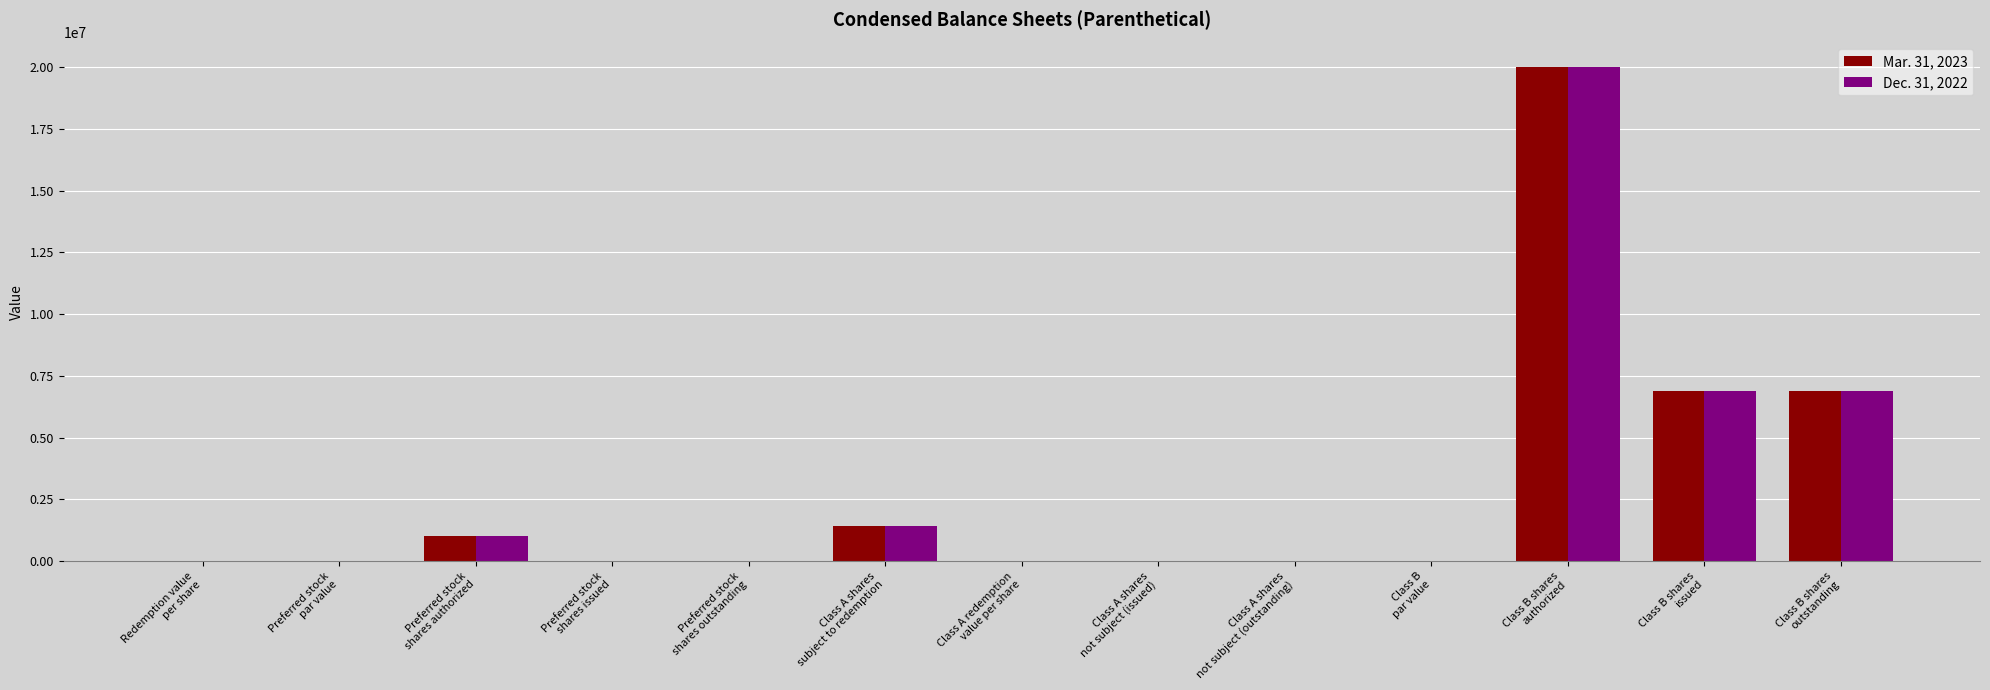

How many distinct data groups are displayed?

2